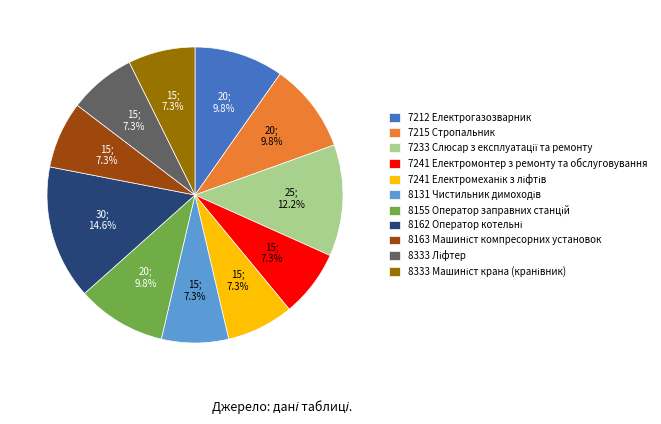

Does 7241 Електромонтер з ремонту та обслуговування represent more than half of the total?

No